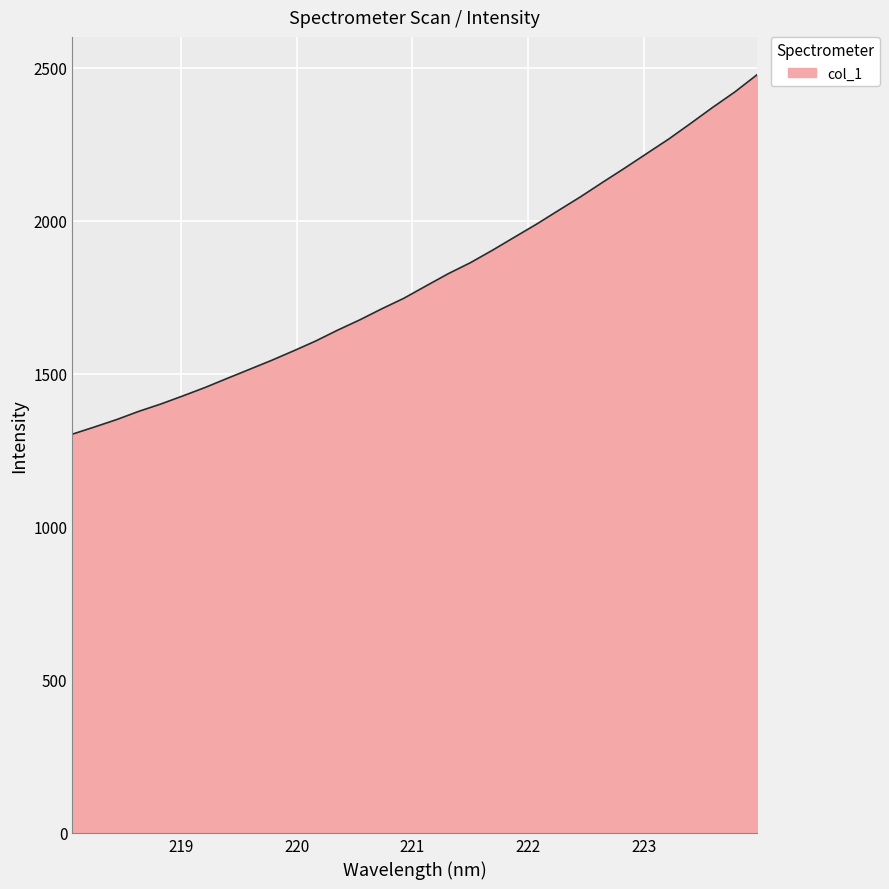

What is the difference between the maximum and minimum values?

1174.0